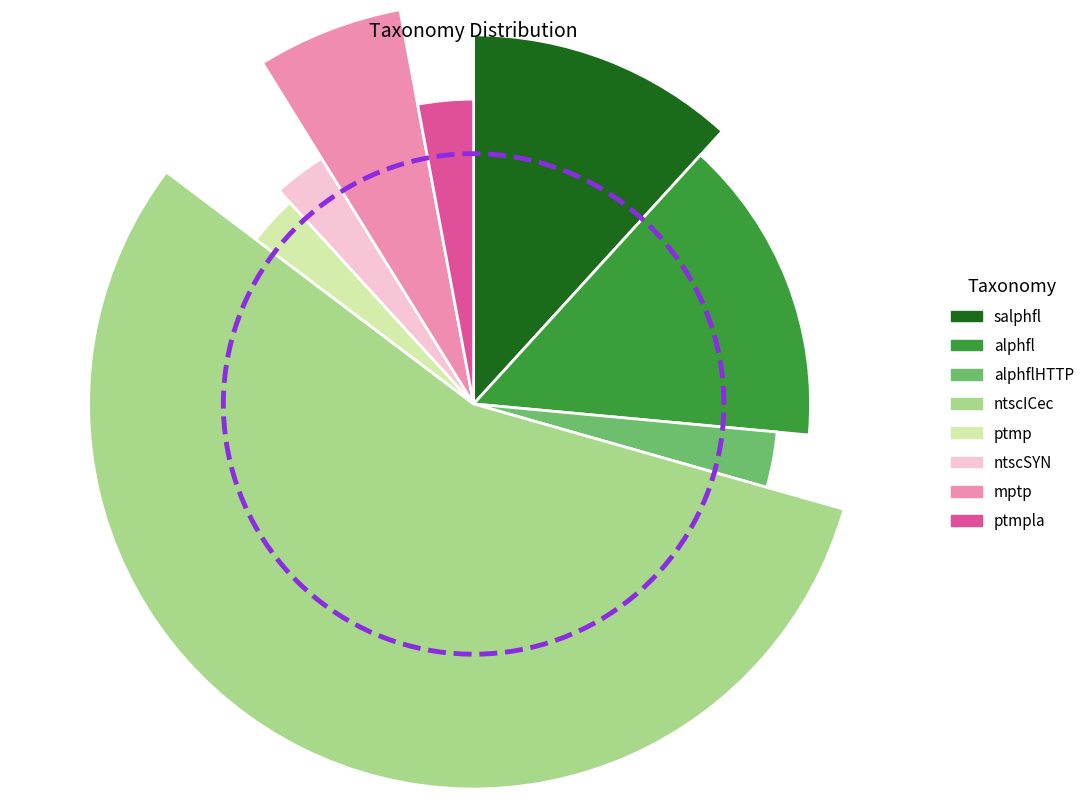

Which category has the smallest portion of the pie?

alphflHTTP